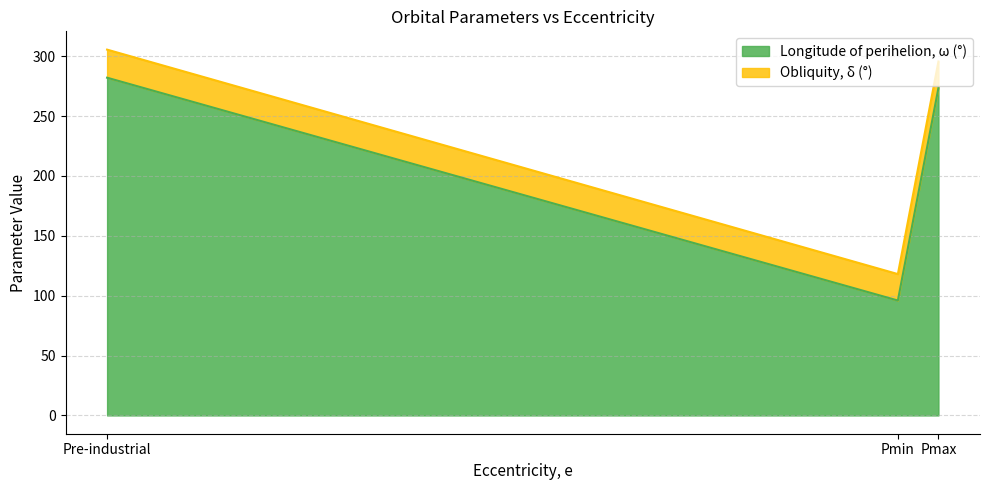

Reading left to right, extract all data points from this chart.

282.0	96.0	273.5